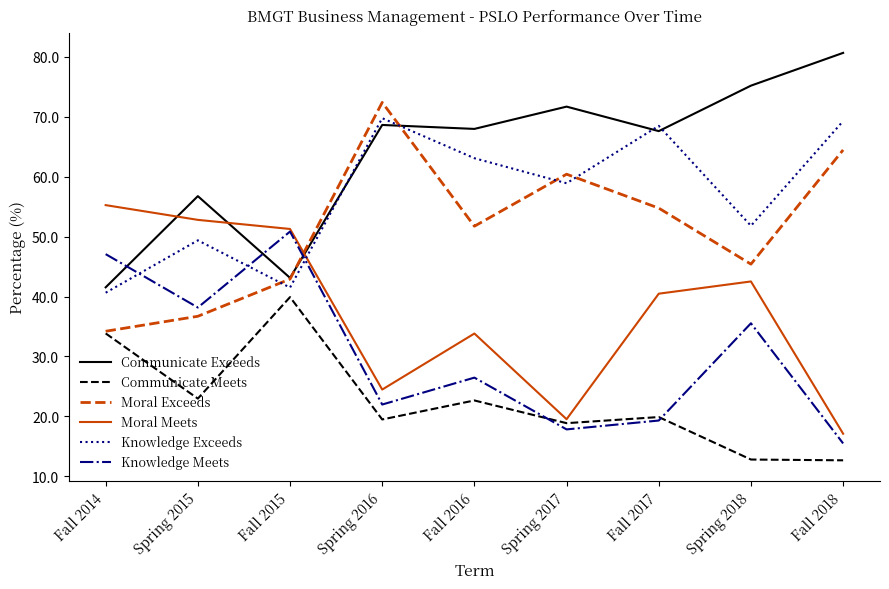

What is the sum of all Moral Meets values?

337.3